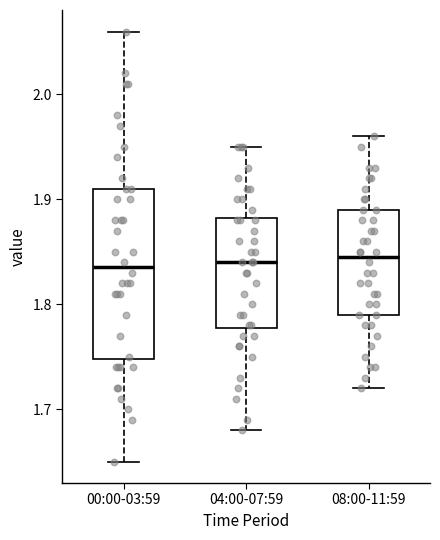

Reading left to right, read every box against the y-axis: the position of its median line, the range the box covers, and the ends of its whiskers. The values are not printed on the chart, so give them approximately, as read against the axis.

00:00-03:59: median 1.84, box 1.75 to 1.91, whiskers 1.65 to 2.06
04:00-07:59: median 1.84, box 1.78 to 1.88, whiskers 1.68 to 1.95
08:00-11:59: median 1.85, box 1.79 to 1.89, whiskers 1.72 to 1.96